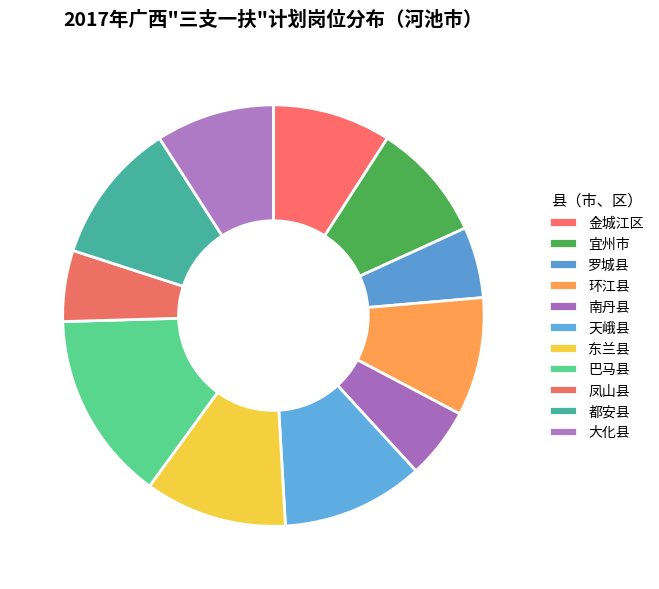

To the nearest percent, what is the combined percentage of 环江县 and 都安县?

20%